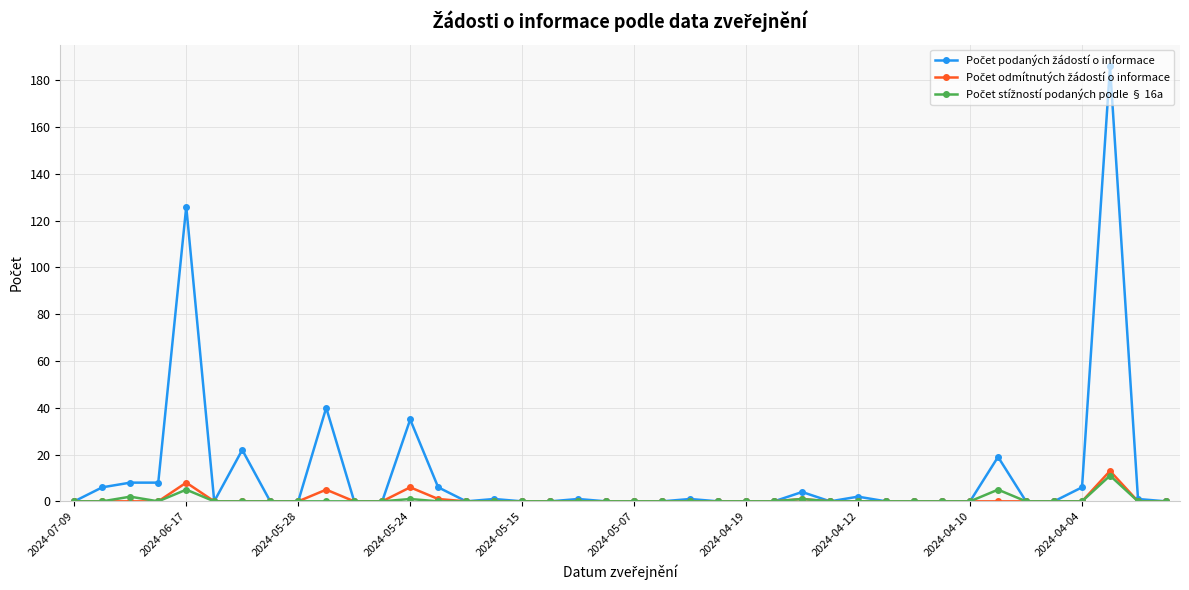

True or false: Počet podaných žádostí o informace has more than 0 points higher than both neighbors.

True